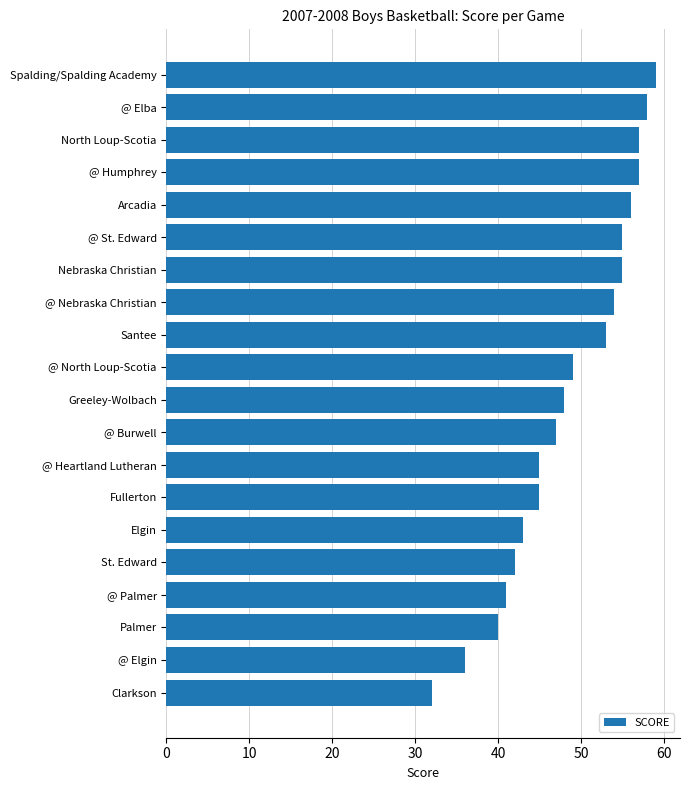

Reading bottom to top, what are all the values shown in this chart?

Clarkson=32	@ Elgin=36	Palmer=40	@ Palmer=41	St. Edward=42	Elgin=43	Fullerton=45	@ Heartland Lutheran=45	@ Burwell=47	Greeley-Wolbach=48	@ North Loup-Scotia=49	Santee=53	@ Nebraska Christian=54	Nebraska Christian=55	@ St. Edward=55	Arcadia=56	@ Humphrey=57	North Loup-Scotia=57	@ Elba=58	Spalding/Spalding Academy=59